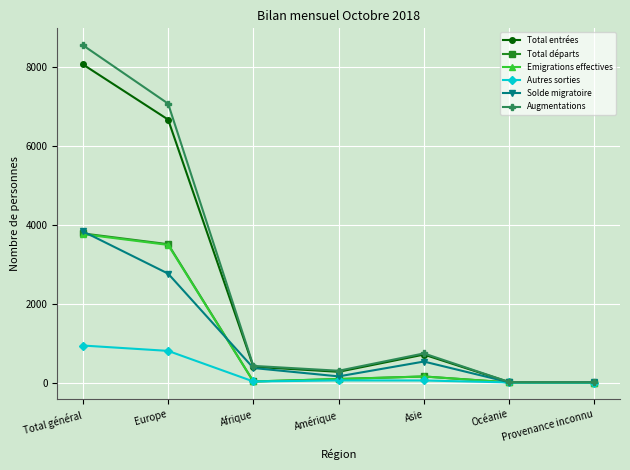

What is the difference between the Emigrations effectives values at Europe and Océanie?

3485